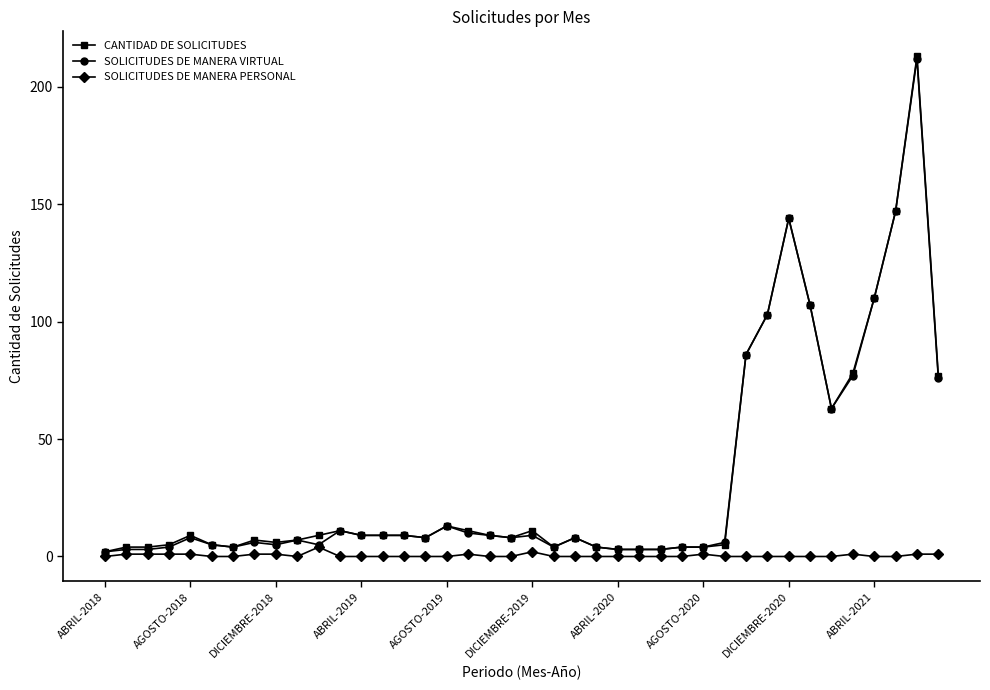

What is the highest value of the SOLICITUDES DE MANERA PERSONAL series?

4